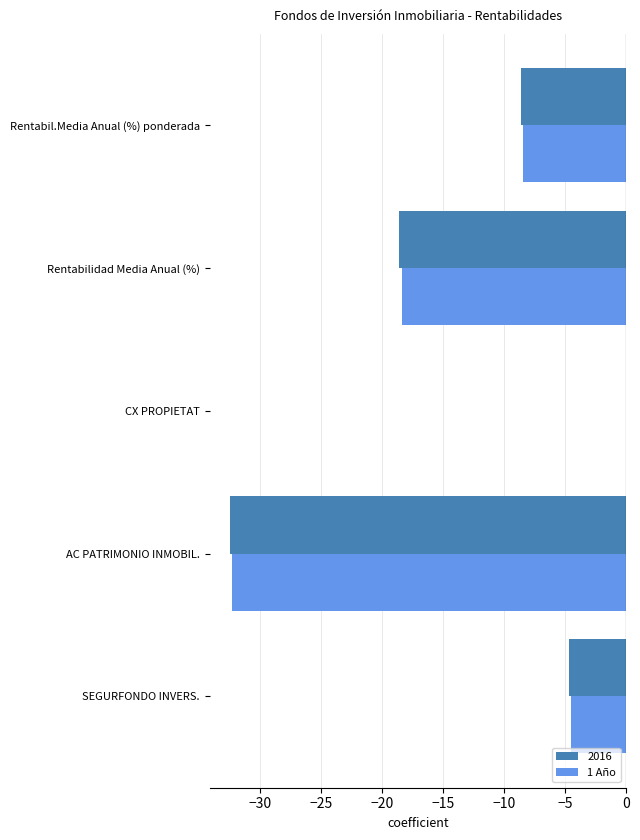

Is it true that 1 Año equals -4.5 at SEGURFONDO INVERS.?

True